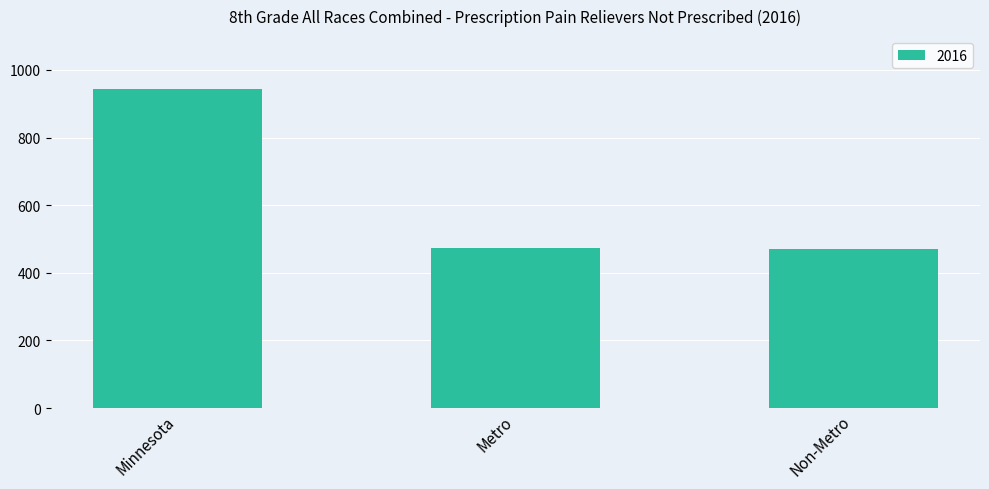

What is the value of the 2nd bar from the left?

474